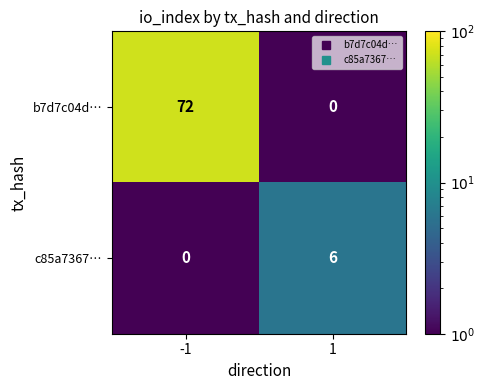

The value of b7d7c04d… at 1 is 0. True or false?

True